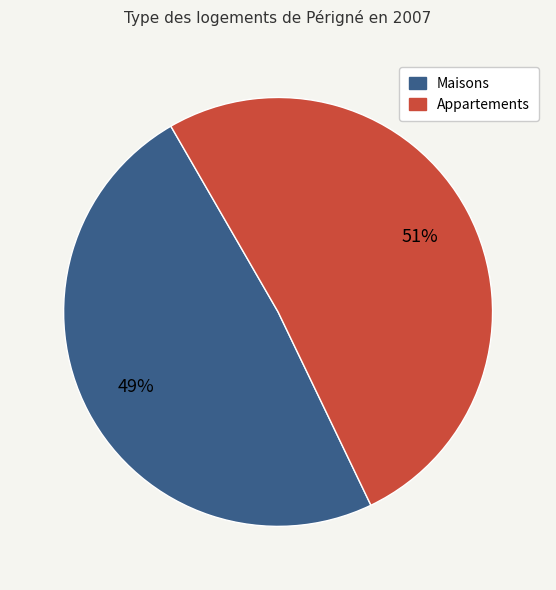

To the nearest percent, what is the average slice percentage?

50%